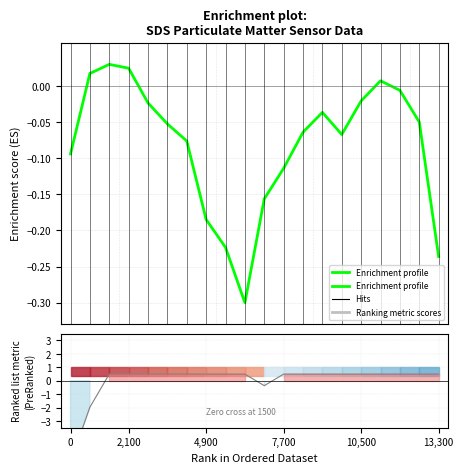

Does the chart display data point markers on the line(s)?

No